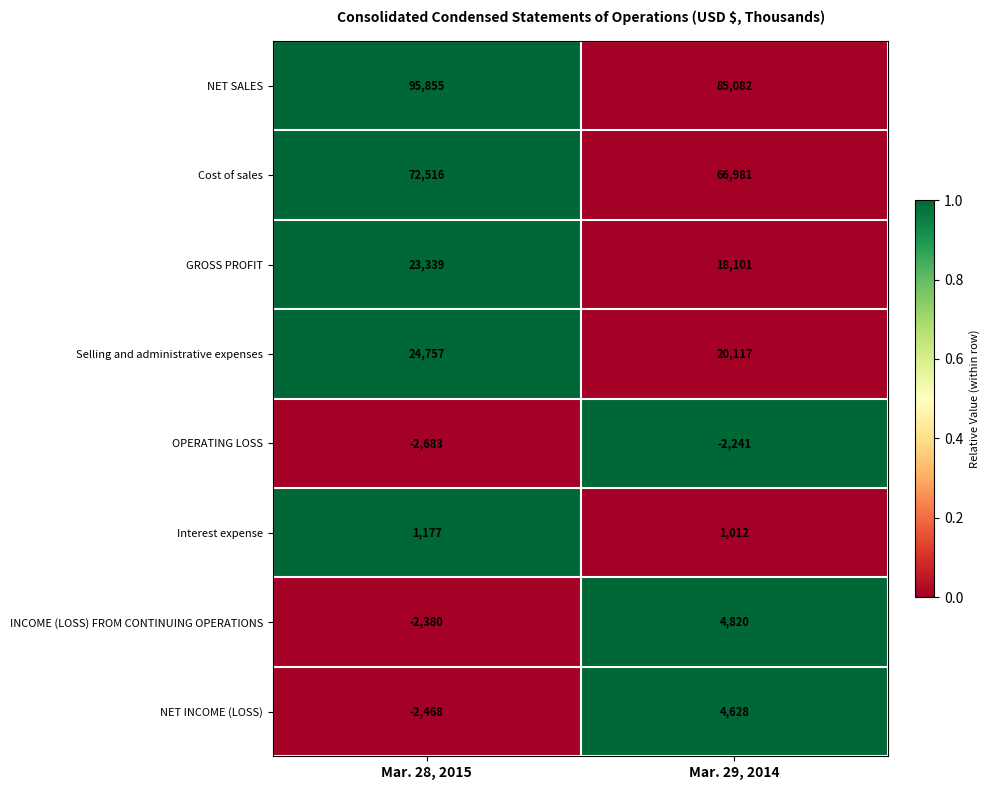

What is the sum of all GROSS PROFIT values?

41440